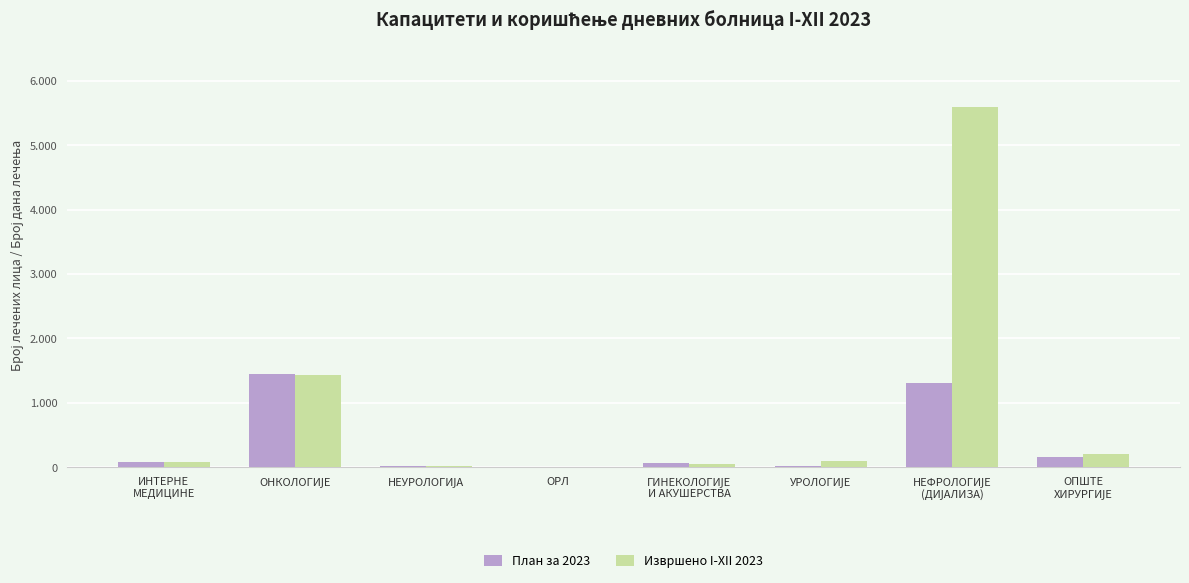

Which series has the widest spread of values?

Извршено I-XII 2023